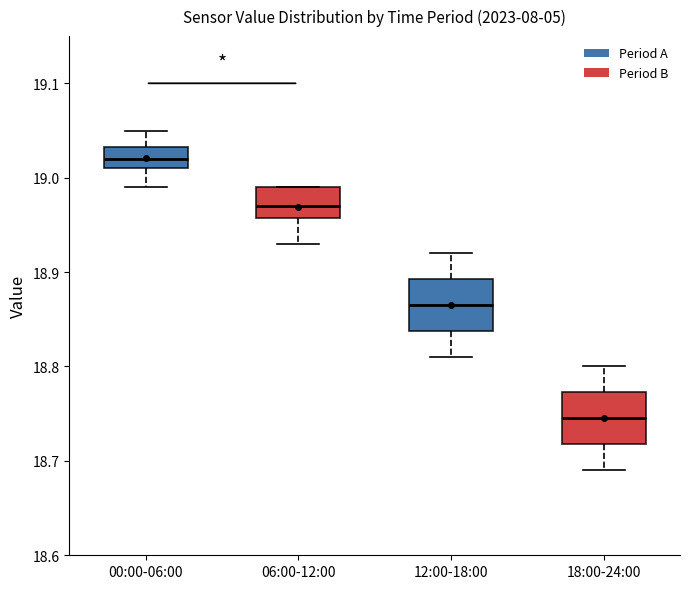

Reading left to right, read every box against the y-axis: the position of its median line, the range the box covers, and the ends of its whiskers. The values are not printed on the chart, so give them approximately, as read against the axis.

00:00-06:00: median 19.02, box 19.01 to 19.03, whiskers 18.99 to 19.05
06:00-12:00: median 18.97, box 18.96 to 18.99, whiskers 18.93 to 18.99
12:00-18:00: median 18.87, box 18.84 to 18.89, whiskers 18.81 to 18.92
18:00-24:00: median 18.75, box 18.72 to 18.77, whiskers 18.69 to 18.80